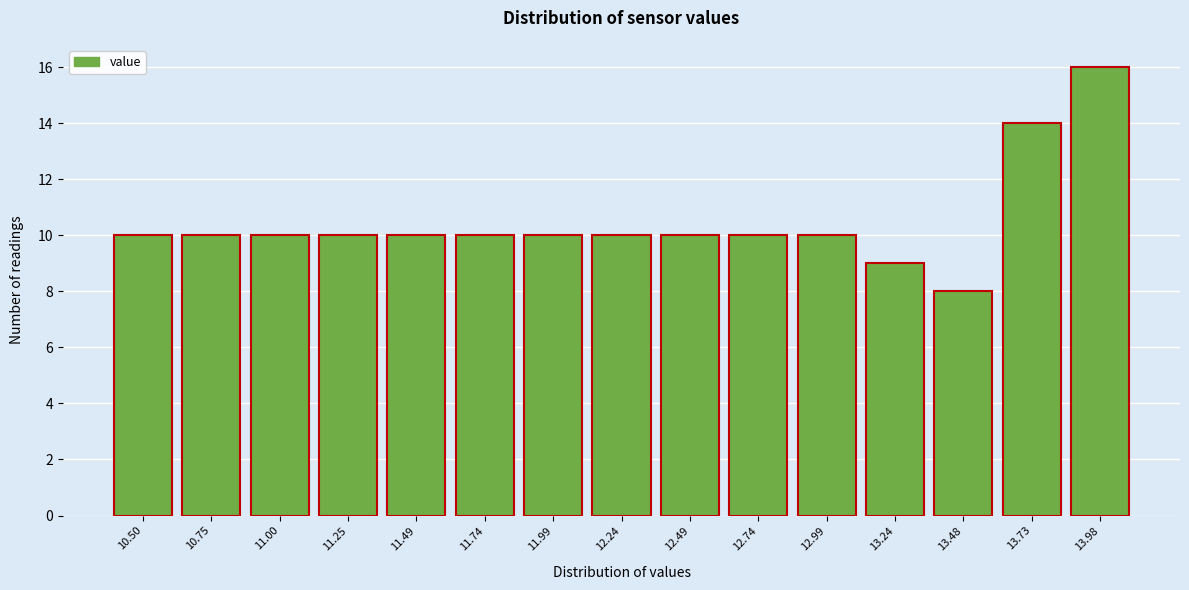

Reading left to right, transcribe all the data shown in this chart.

10.50=10	10.75=10	11.00=10	11.25=10	11.49=10	11.74=10	11.99=10	12.24=10	12.49=10	12.74=10	12.99=10	13.24=9	13.48=8	13.73=14	13.98=16